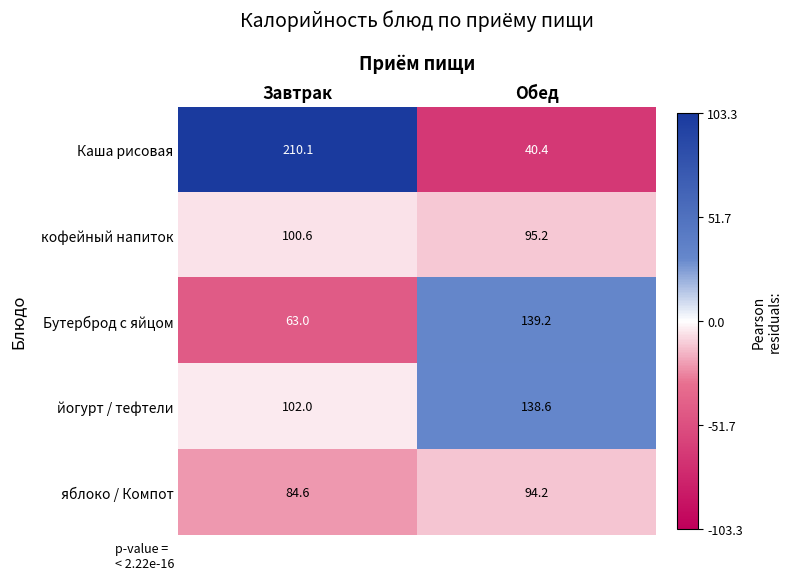

The яблоко / Компот series shows 143.2 at Обед. True or false?

False